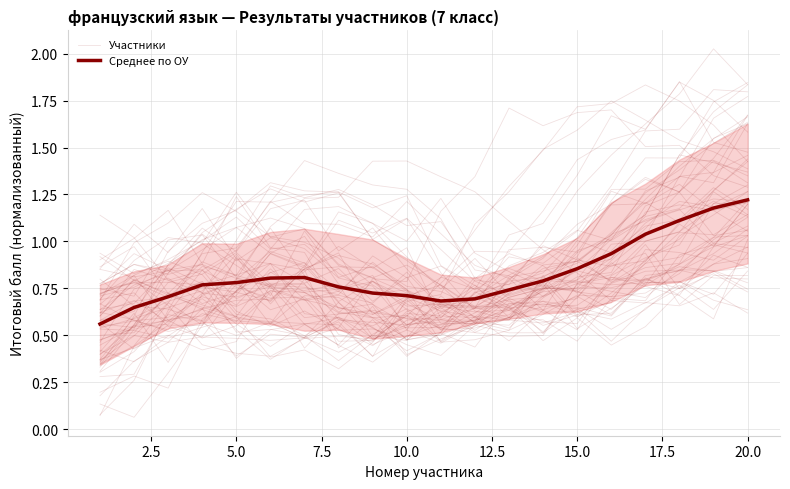

True or false: Участники has a value of 0.8 at 7.5.

True